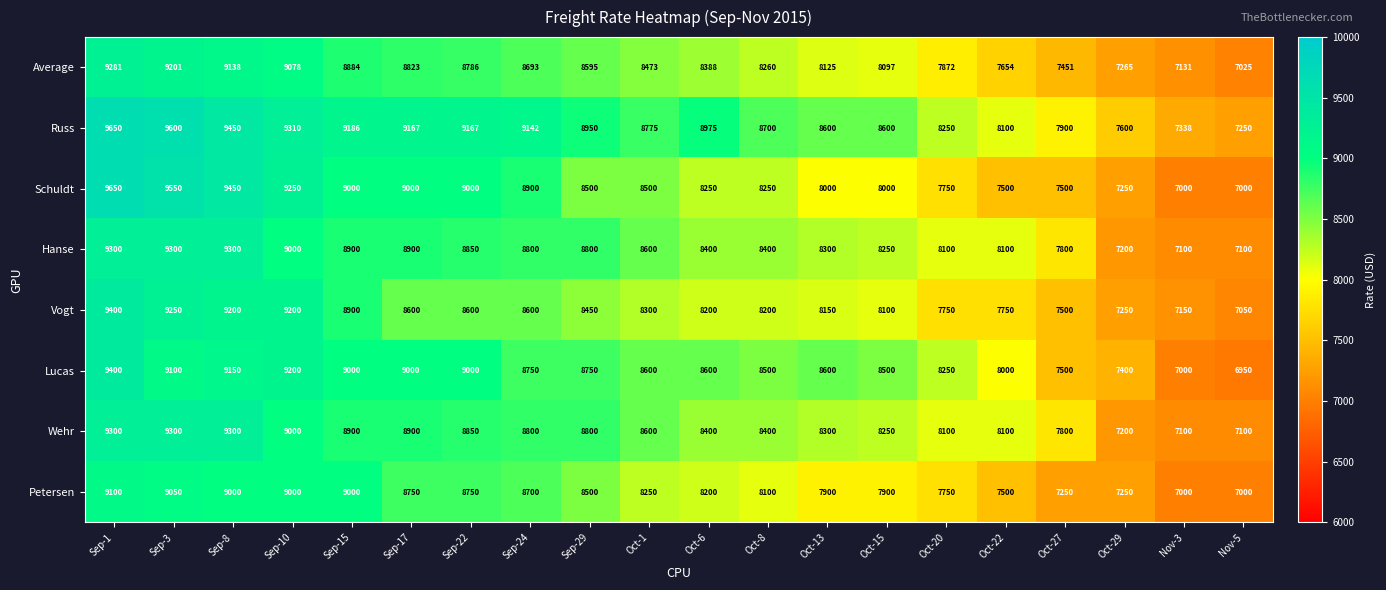

What is the minimum value for Petersen?

7000